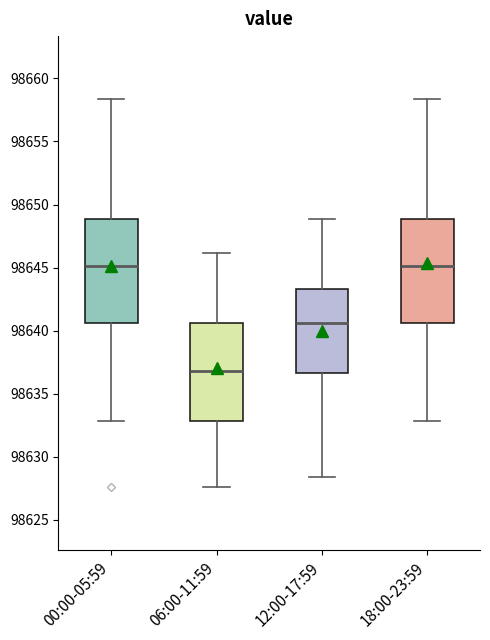

Where does the lower whisker of the box for 06:00-11:59 end on the y-axis? The values are not printed on the chart, so give them approximately, as read against the axis.

98627.5